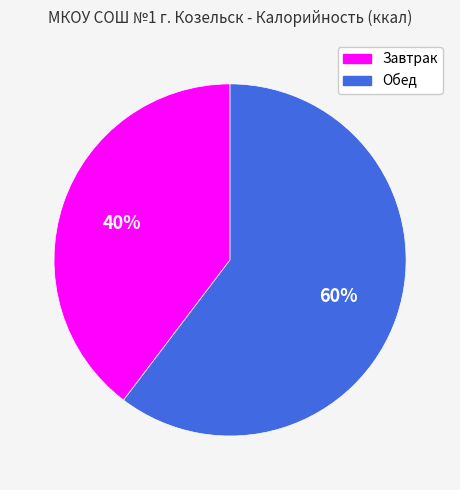

Which slice is the smallest?

Завтрак